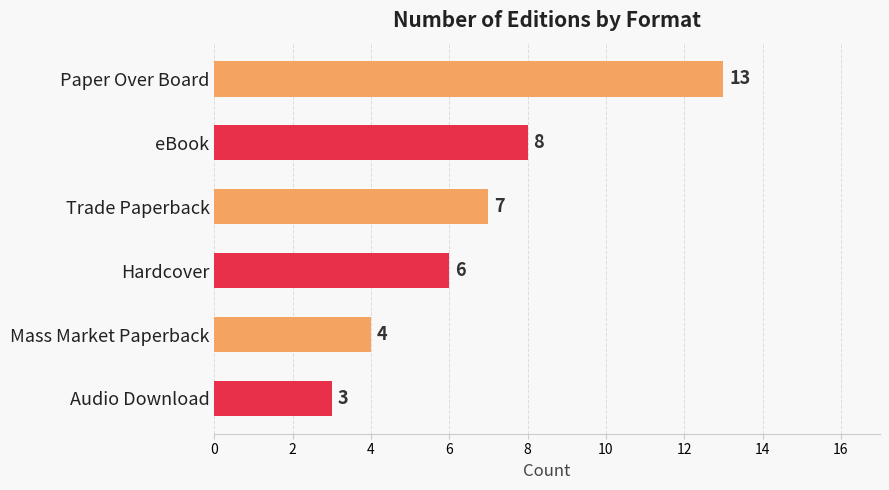

What is the change in value from Trade Paperback to Audio Download?

-4